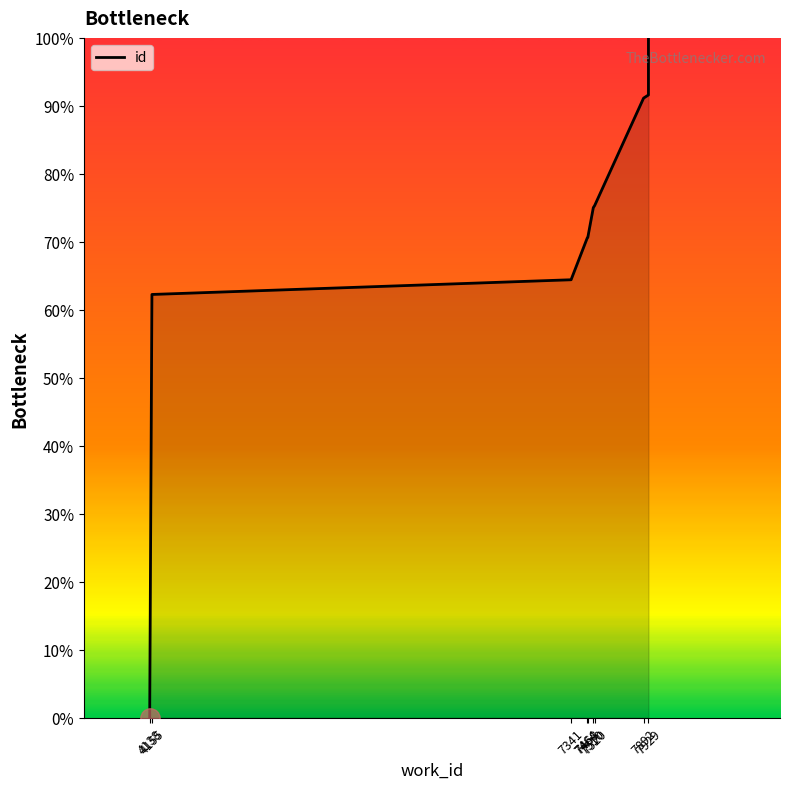

How many lines are shown in the chart?

1